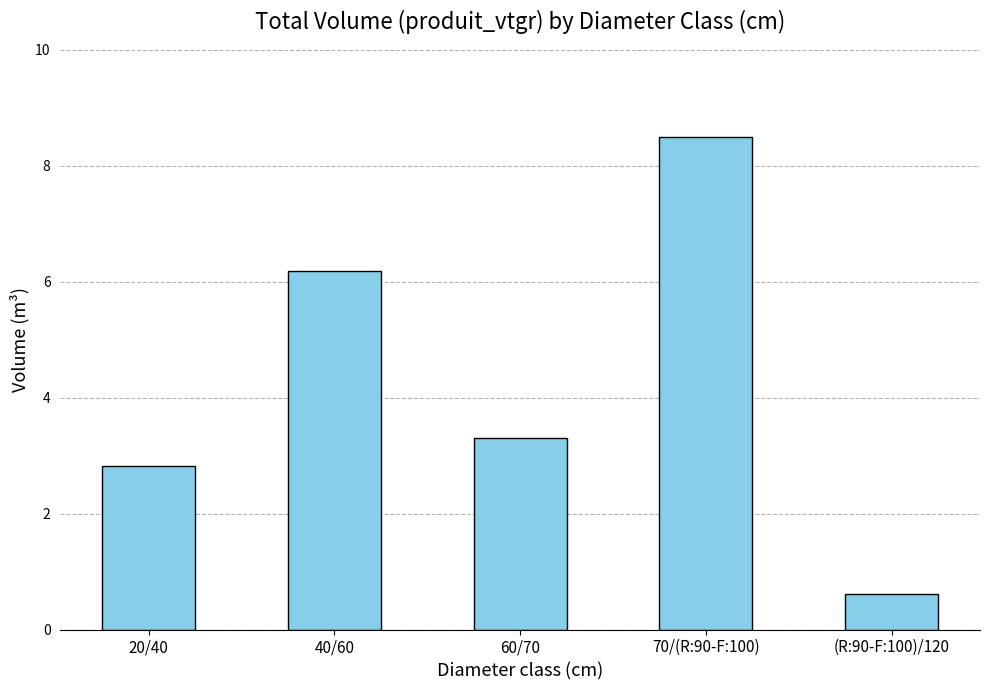

Is it true that the value at 70/(R:90-F:100) is 5.0?

False